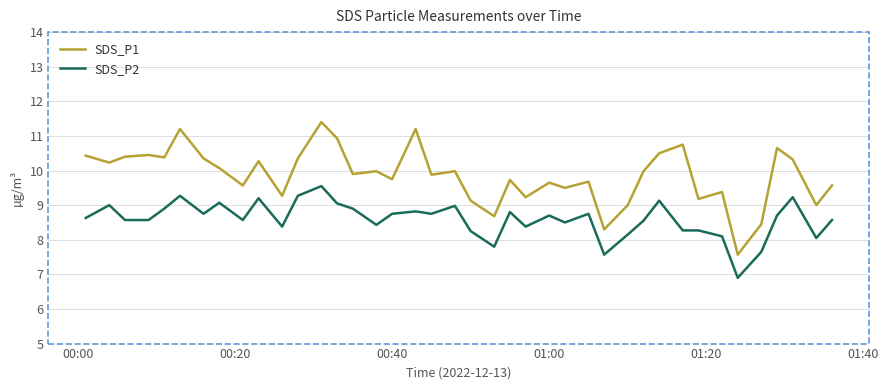

Which series has the largest total across all categories?

SDS_P1